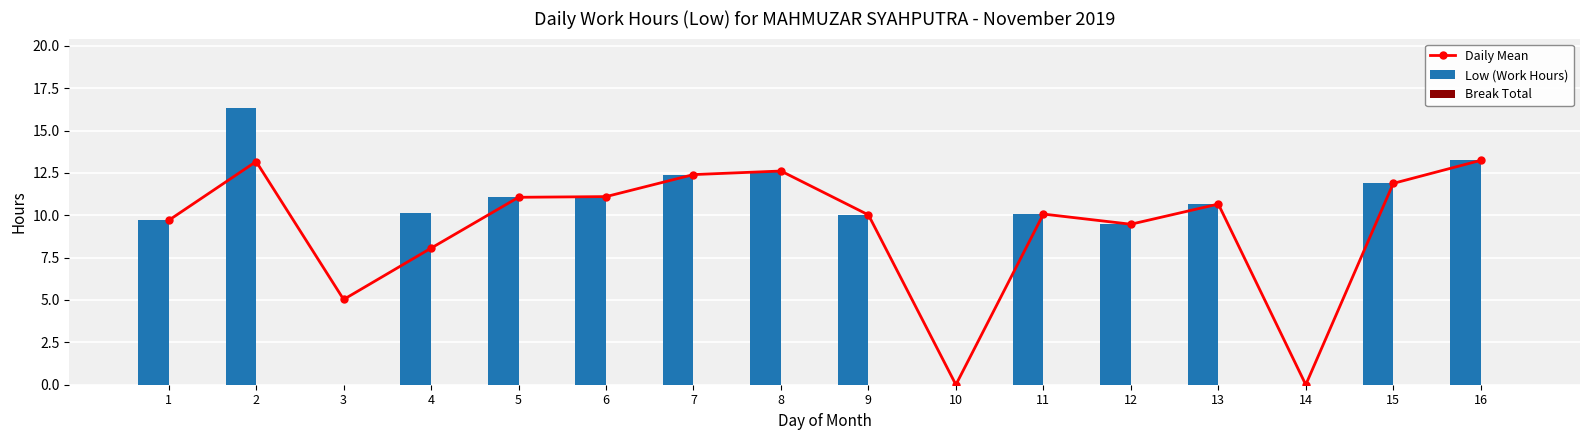

What is the spread (max minus min) of values at 4?

10.1